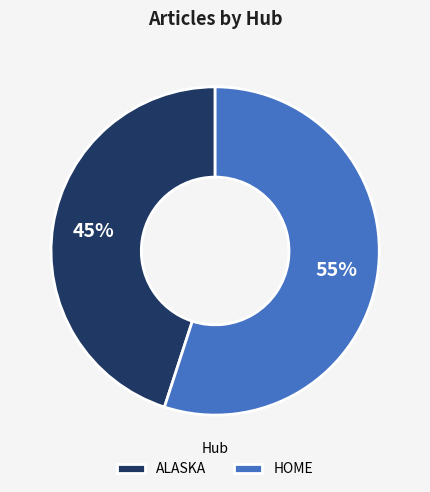

To the nearest percent, what is the combined percentage of HOME and ALASKA?

100%